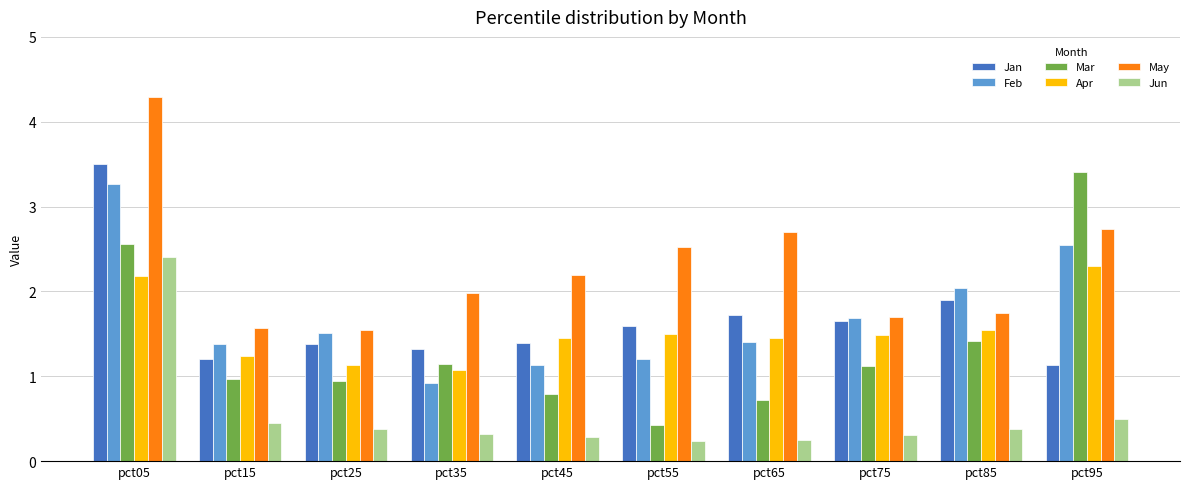

What is the maximum value shown in the chart?

4.3